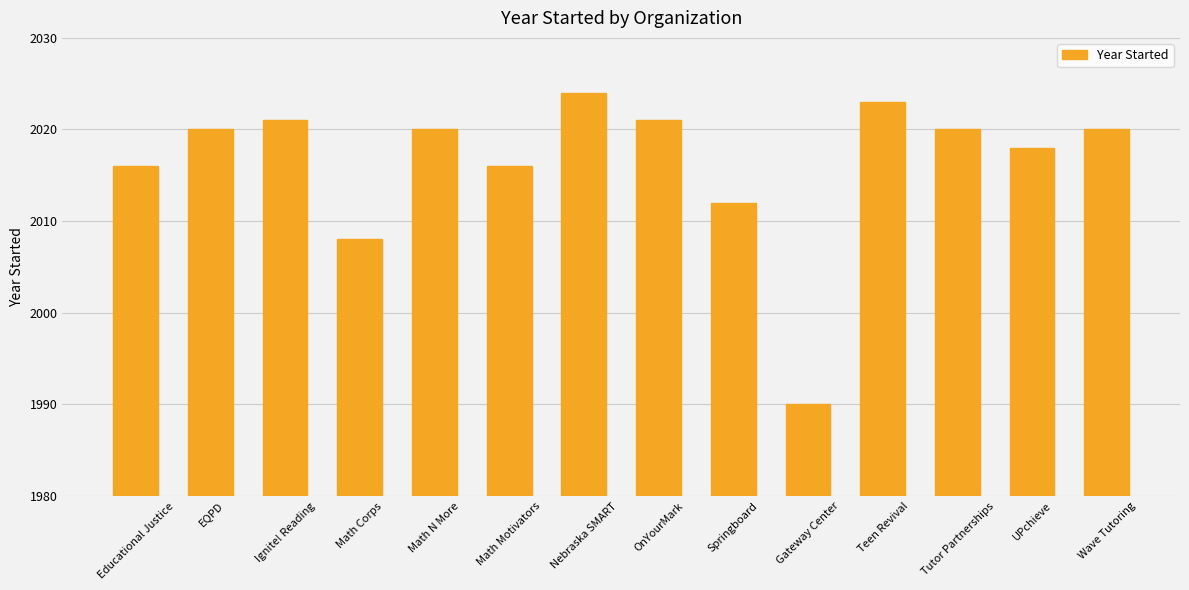

True or false: the data shows 2677 at Math Corps.

False